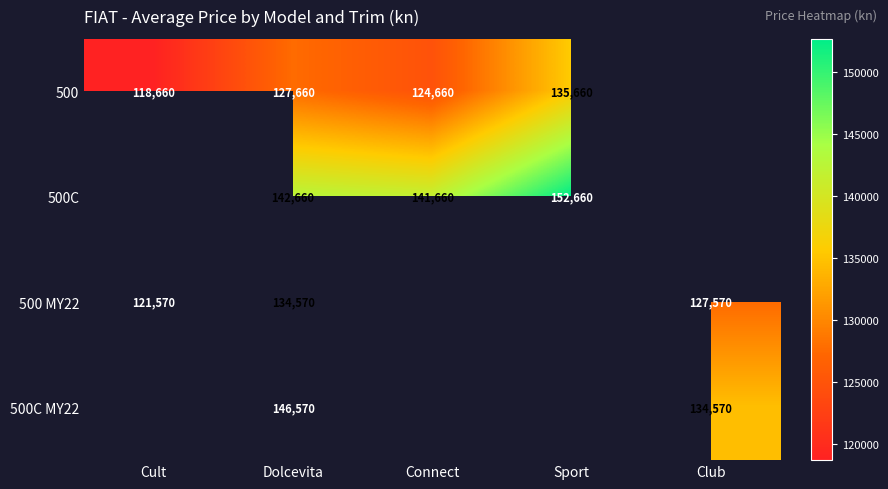

The 500 MY22 series shows 52161 at Club. True or false?

False